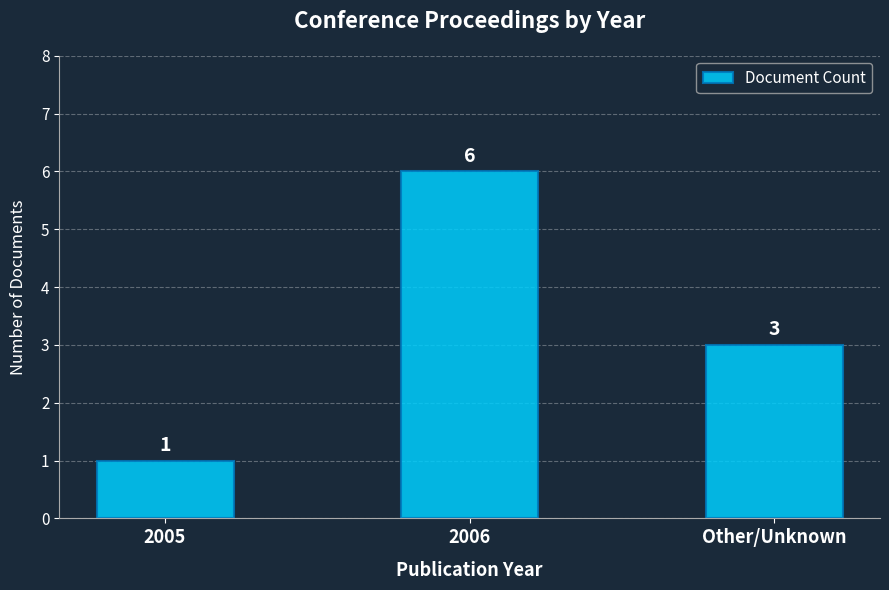

Which label corresponds to the largest value in the chart?

2006